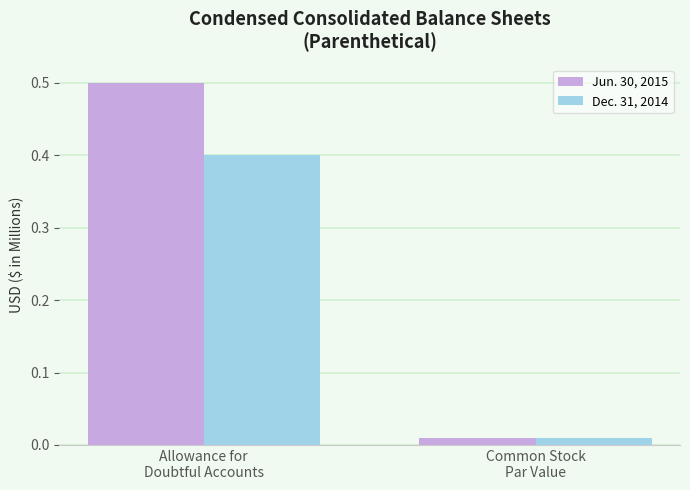

What are all the series names shown in the legend?

Jun. 30, 2015, Dec. 31, 2014